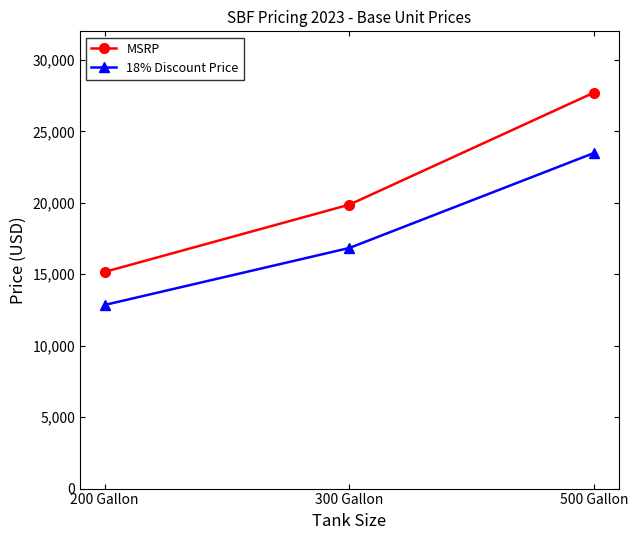

Rank the series at 500 Gallon from lowest to highest value.

18% Discount Price, MSRP